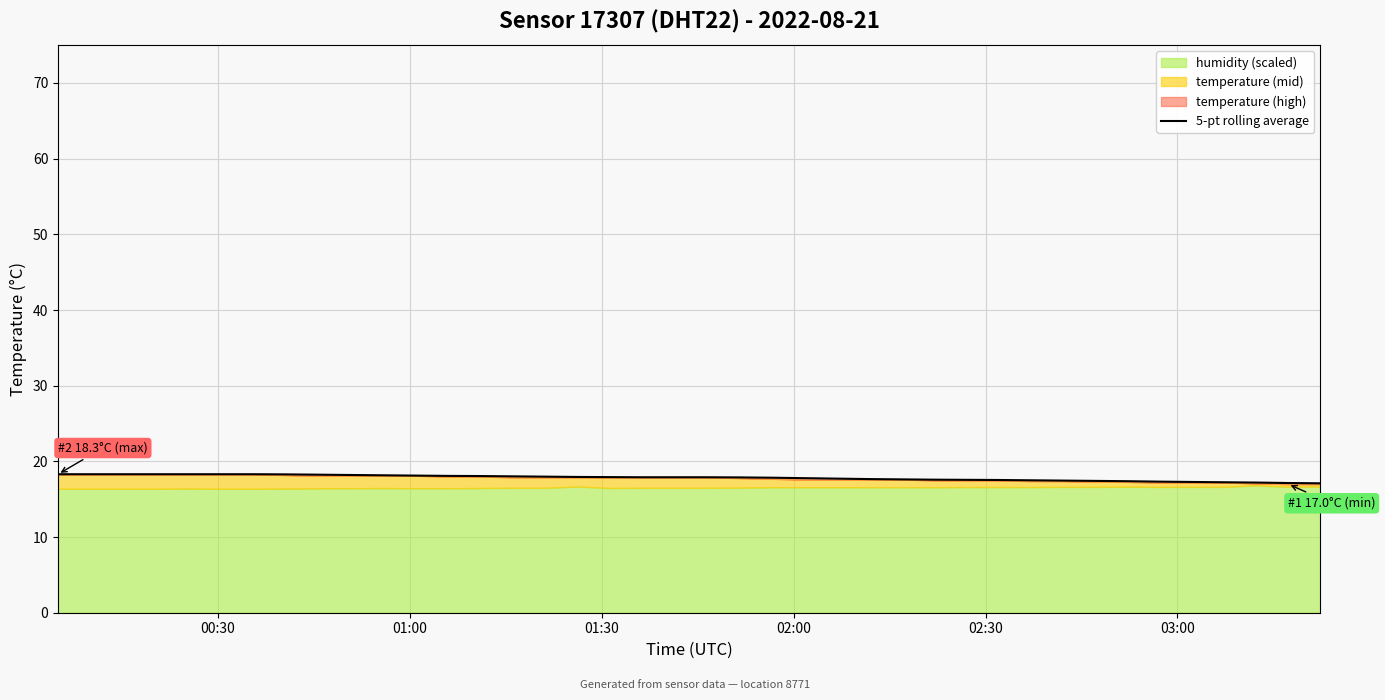

What is the highest value of the 5-pt rolling average series?

18.3